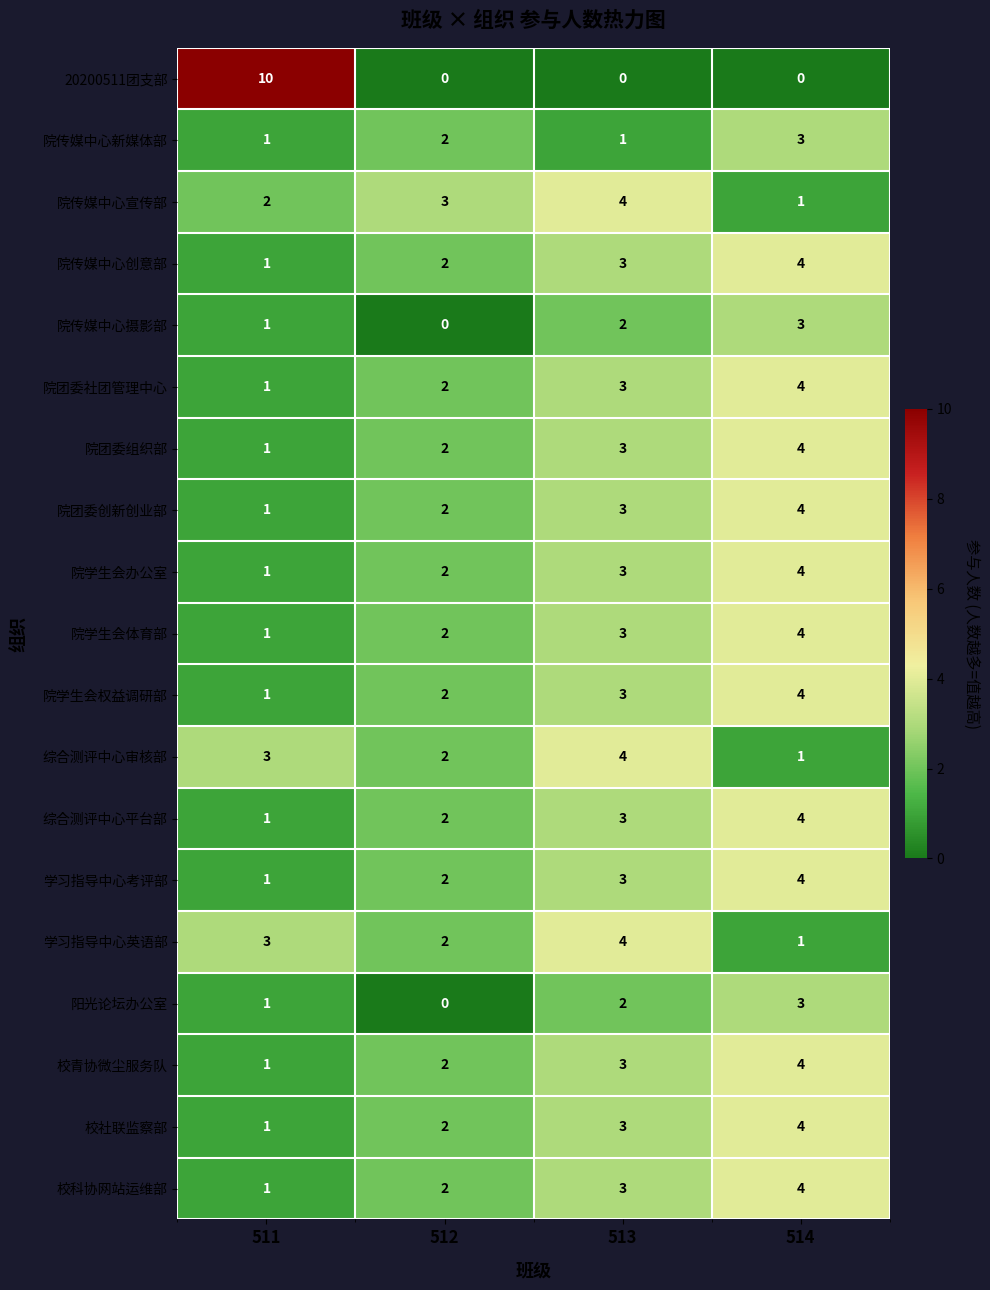

Where is 阳光论坛办公室 nearest to the value 1?

511